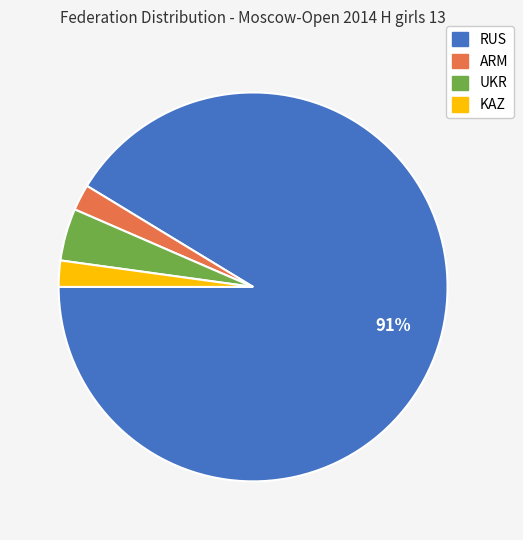

Is the sum of RUS and ARM greater than half?

Yes